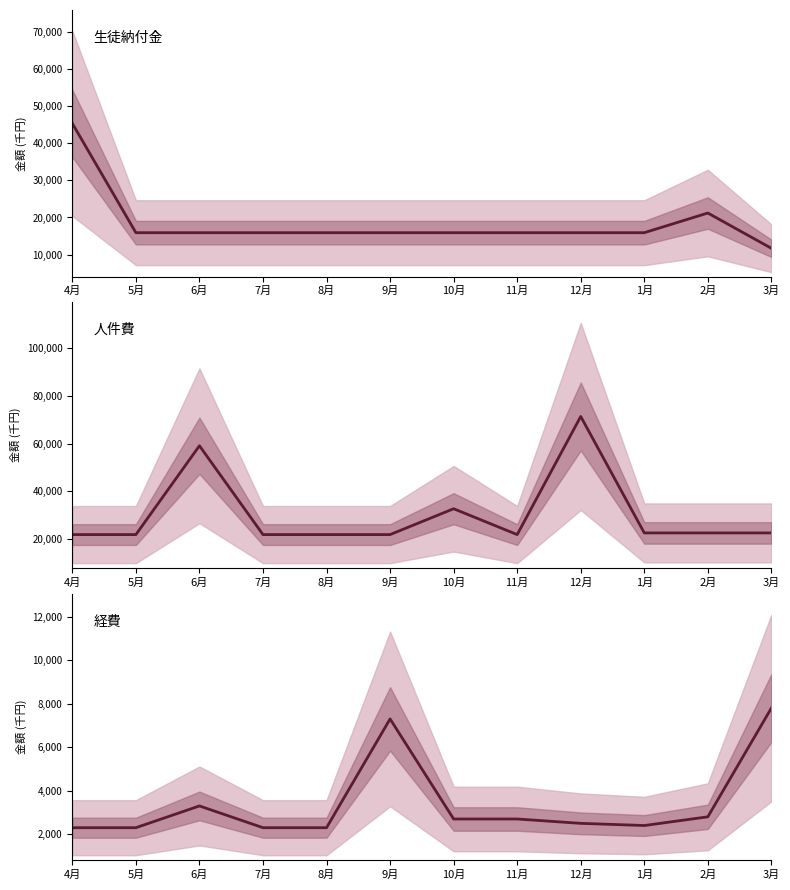

What are all the series names shown in the legend?

生徒納付金, 人件費, 経費